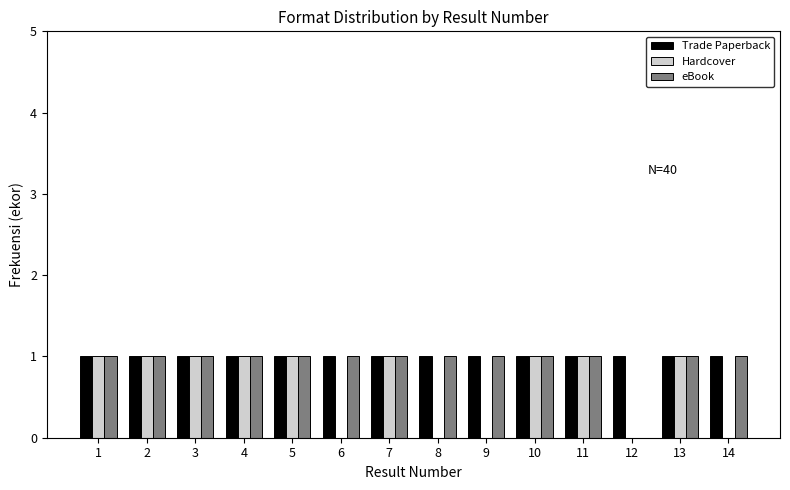

True or false: Hardcover has a value of 1 at 2.

True